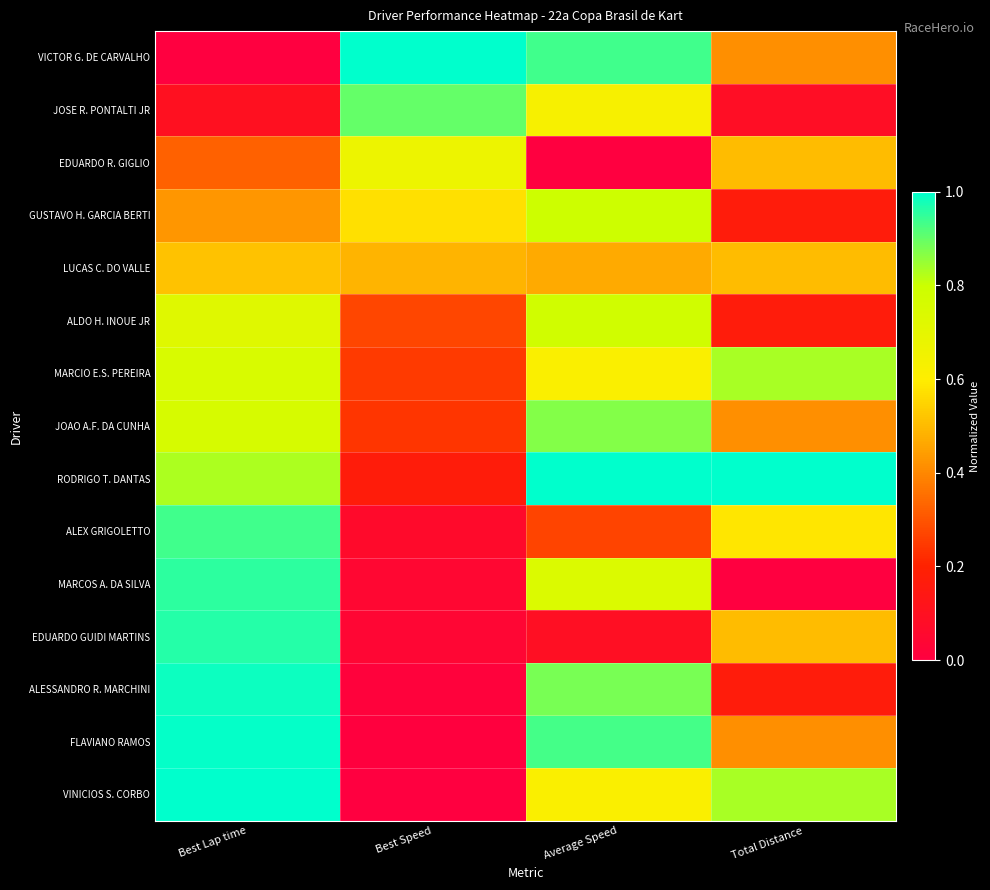

What is the total value across all series at Best Lap time?

10.3